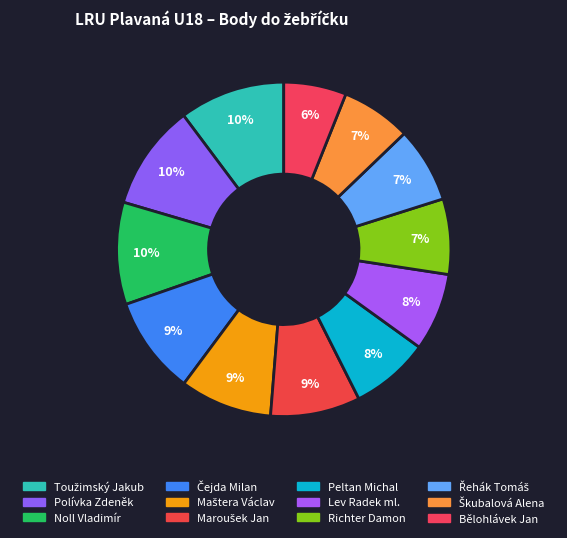

The Maštera Václav slice represents 9% of the pie. True or false?

True